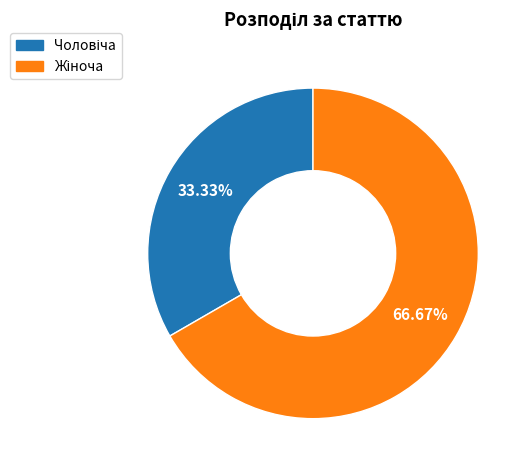

Is there a majority slice in this chart?

Yes